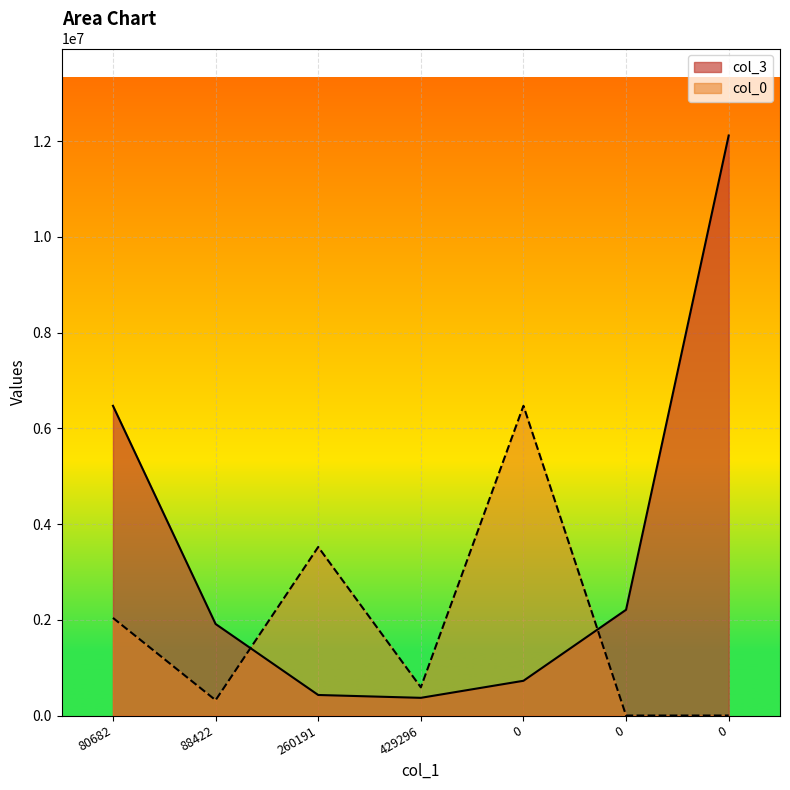

At how many categories does at least one series exceed 6311831?

3